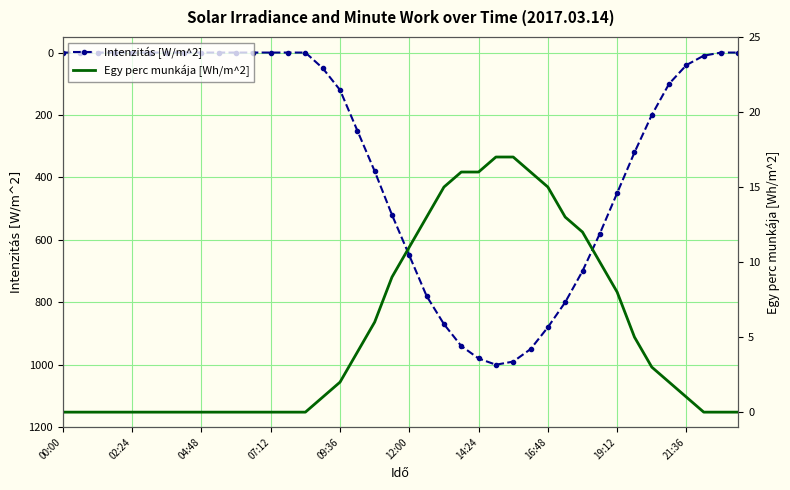

Count the number of categories in the chart.

40